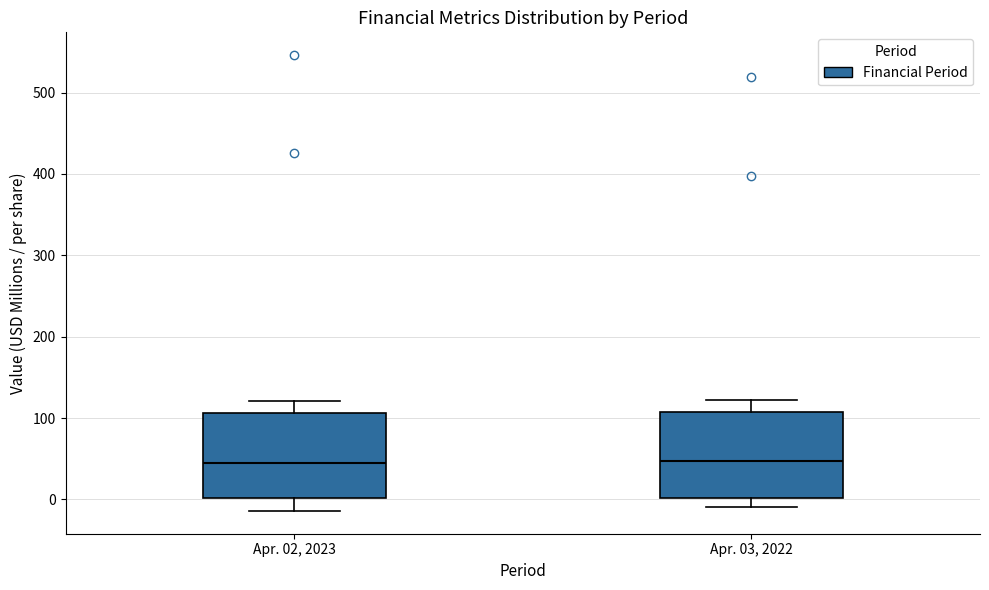

Where does the lower whisker of the box for Apr. 03, 2022 end on the y-axis? The values are not printed on the chart, so give them approximately, as read against the axis.

-10